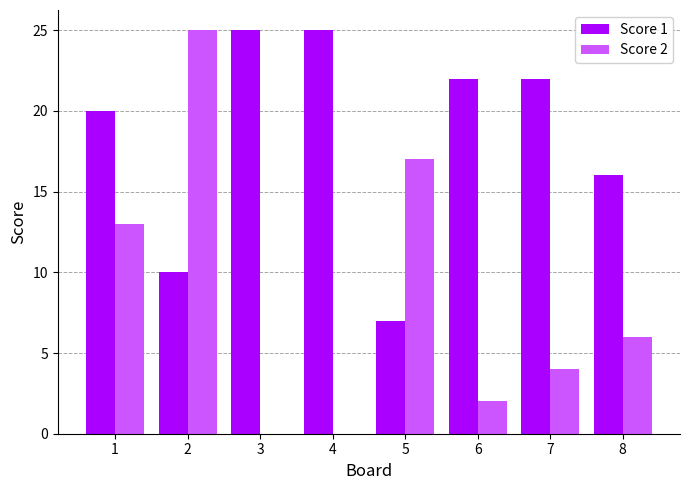

How many groups of bars are there?

8